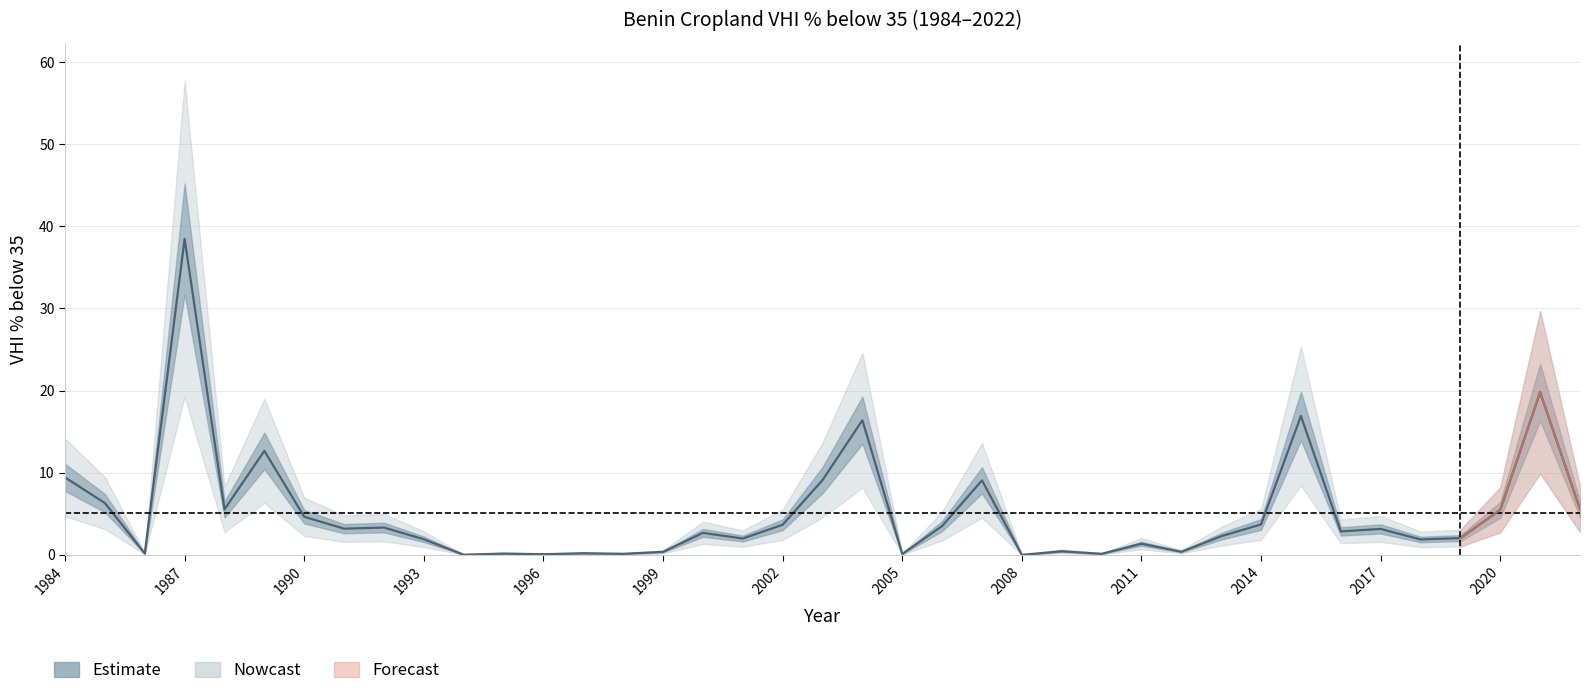

What is the maximum value shown in the chart?

57.7